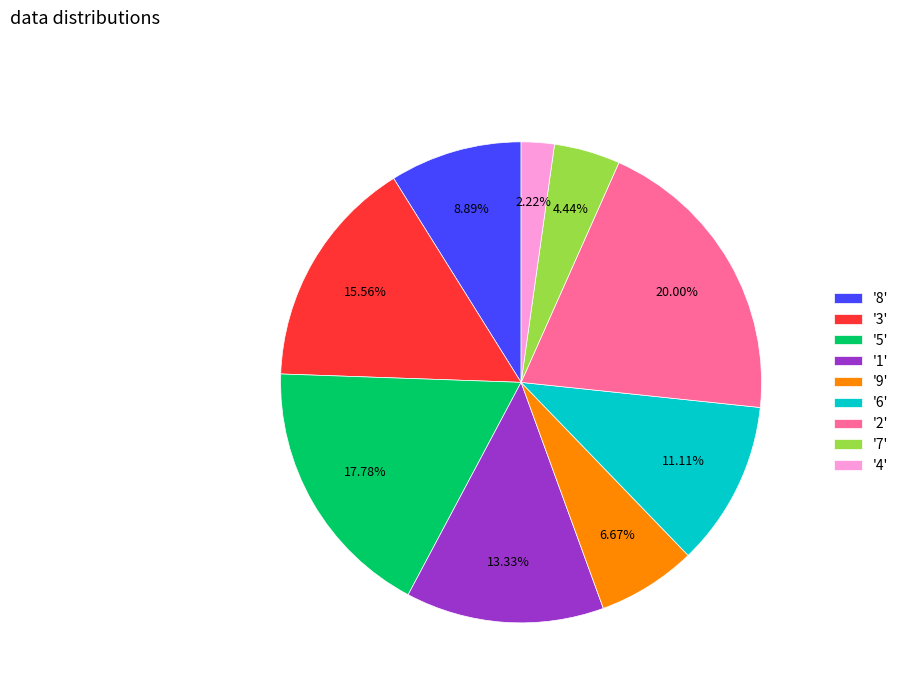

Rank the categories by value from highest to lowest.

'2', '5', '3', '1', '6', '8', '9', '7', '4'